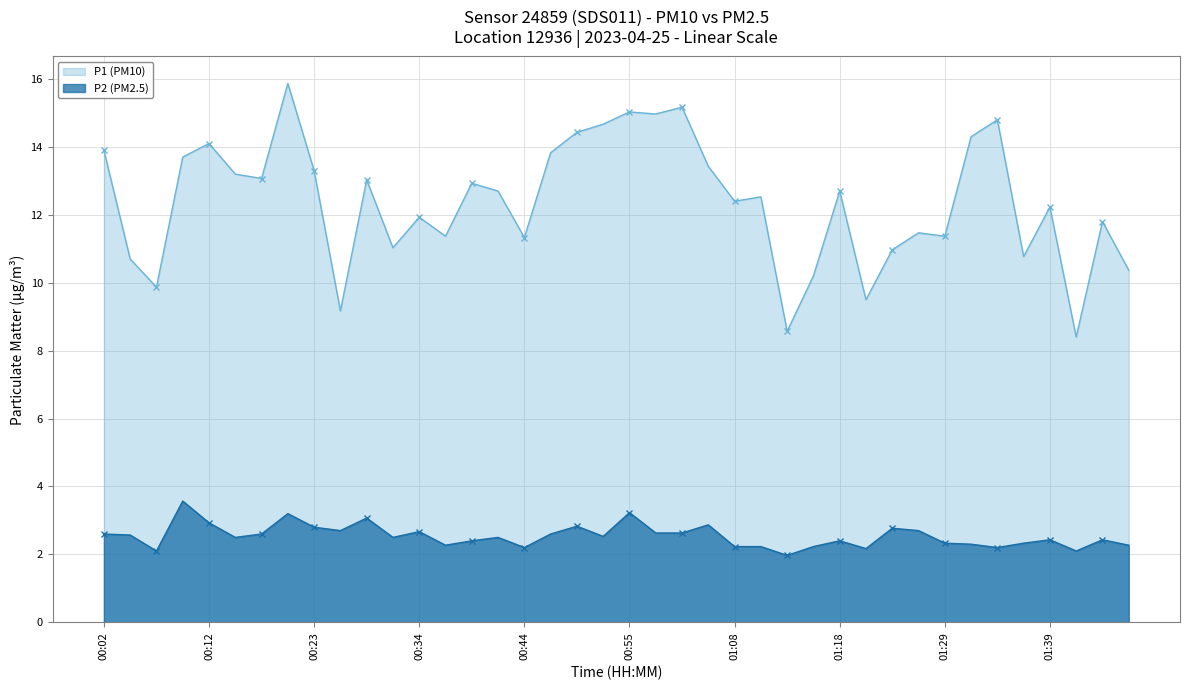

What is the difference between the second highest and second lowest values in the P2 (PM2.5) series?

1.1